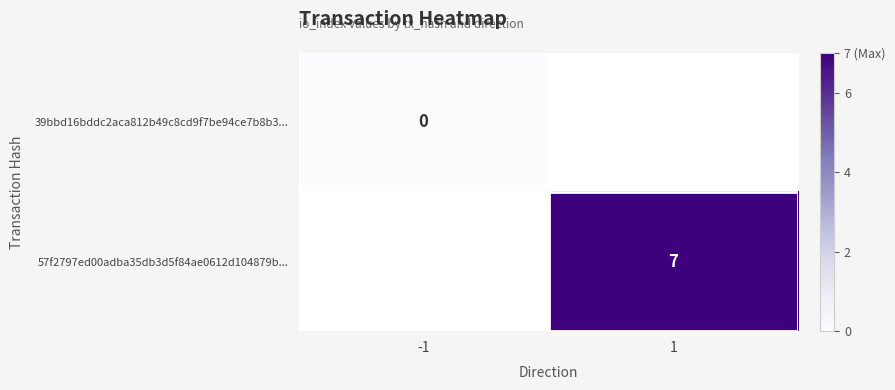

The value of 57f2797ed00adba35db3d5f84ae0612d104879b... at 1 is 7. True or false?

True